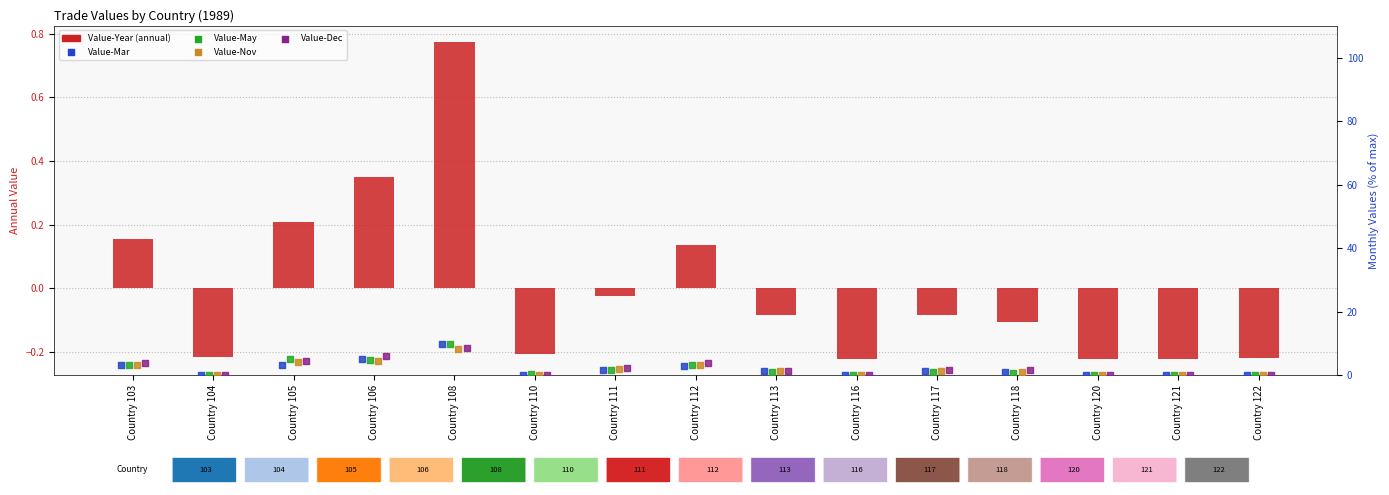

What are all the series names shown in the legend?

Value-Year, Value-Mar, Value-May, Value-Nov, Value-Dec